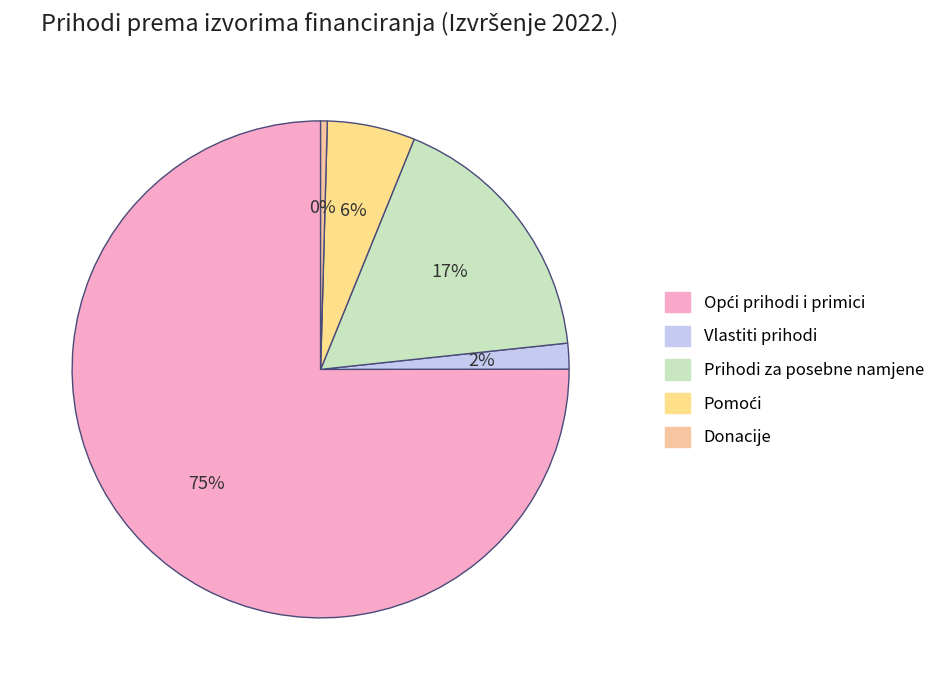

To the nearest percent, what percentage of the pie is Vlastiti prihodi?

2%